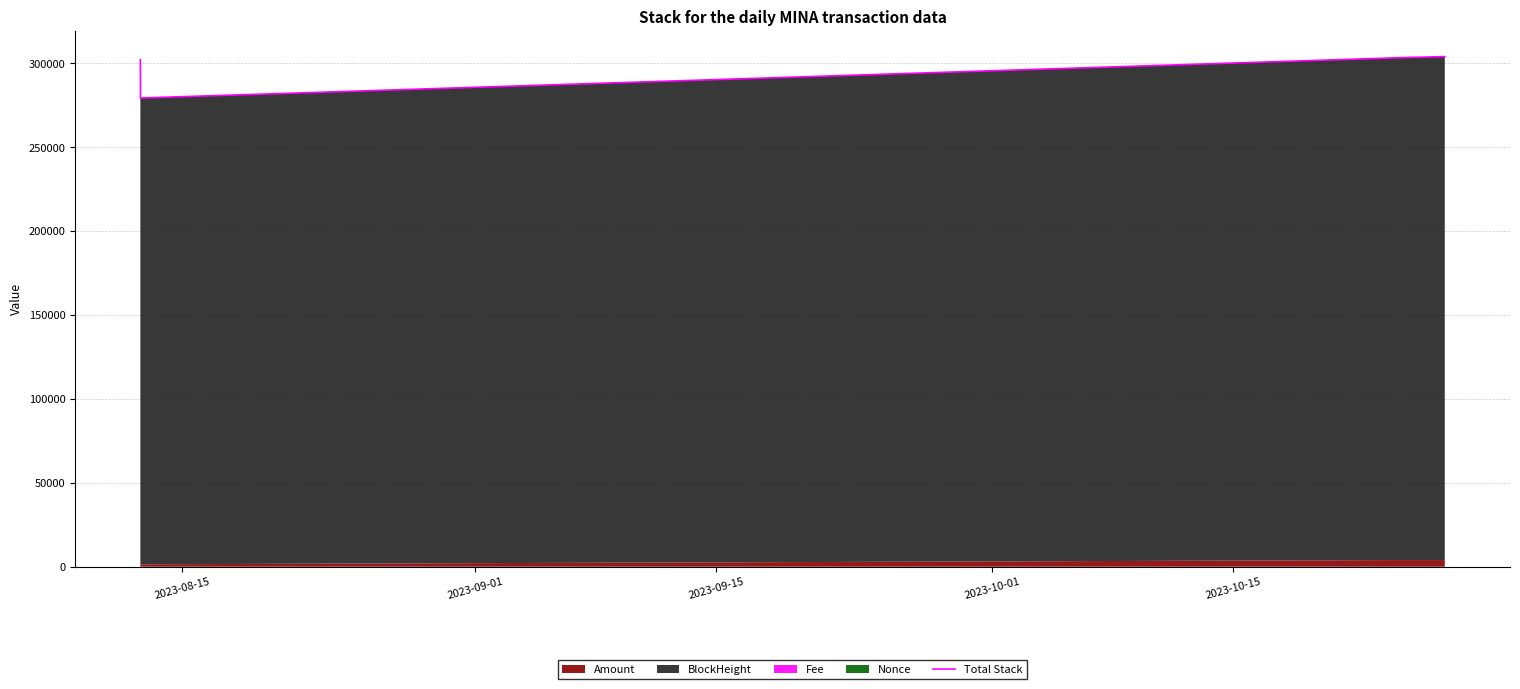

What is the maximum value shown in the chart?

304121.0